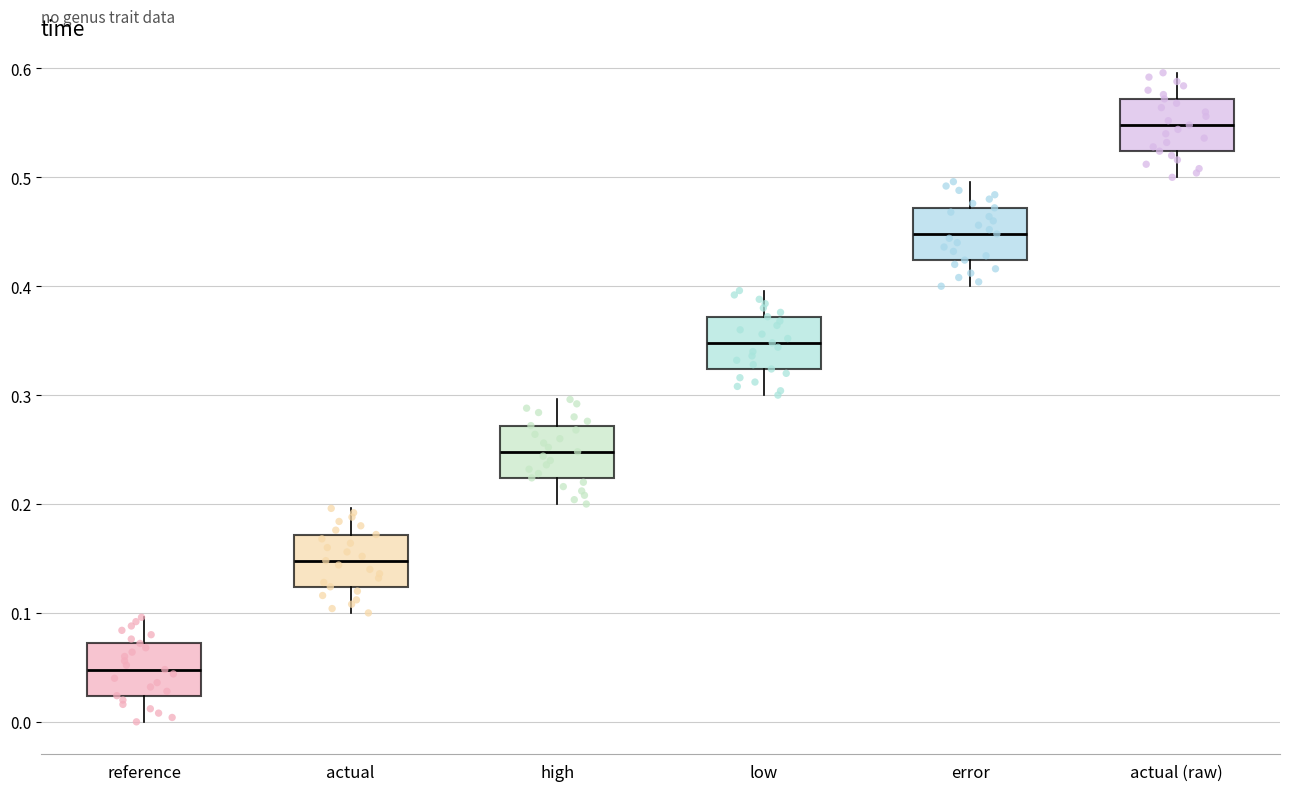

Reading left to right, read every box against the y-axis: the position of its median line, the range the box covers, and the ends of its whiskers. The values are not printed on the chart, so give them approximately, as read against the axis.

reference: median 0.05, box 0.02 to 0.07, whiskers 0.00 to 0.10
actual: median 0.15, box 0.12 to 0.17, whiskers 0.10 to 0.20
high: median 0.25, box 0.22 to 0.27, whiskers 0.20 to 0.30
low: median 0.35, box 0.32 to 0.37, whiskers 0.30 to 0.40
error: median 0.45, box 0.42 to 0.47, whiskers 0.40 to 0.50
actual (raw): median 0.55, box 0.52 to 0.57, whiskers 0.50 to 0.60